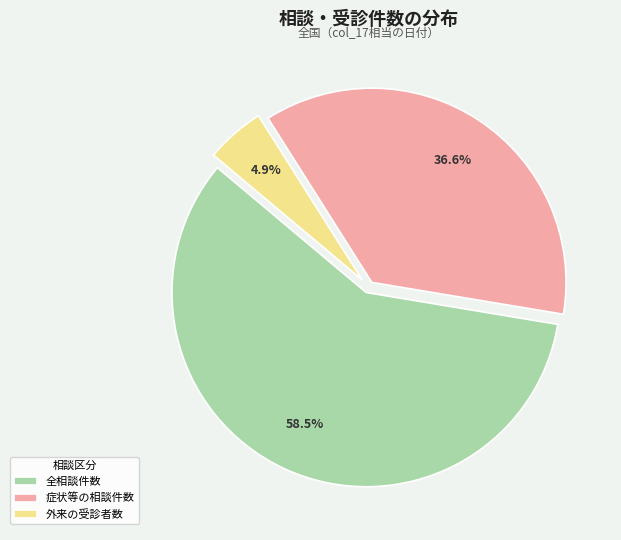

What is the majority slice?

全相談件数